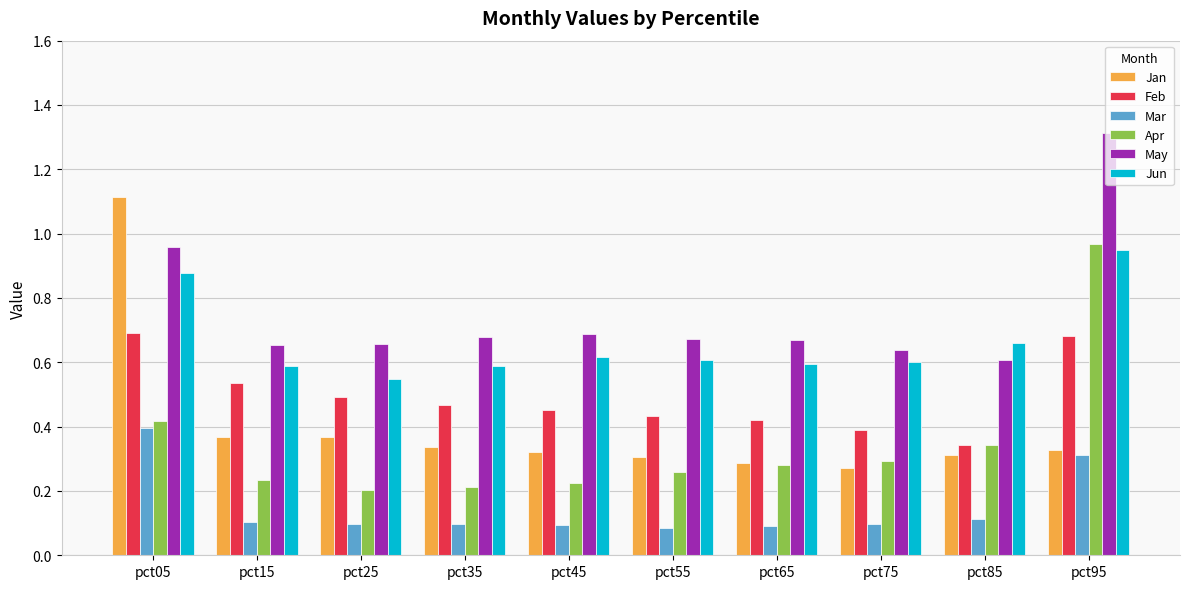

What is the sum of all Apr values?

3.4